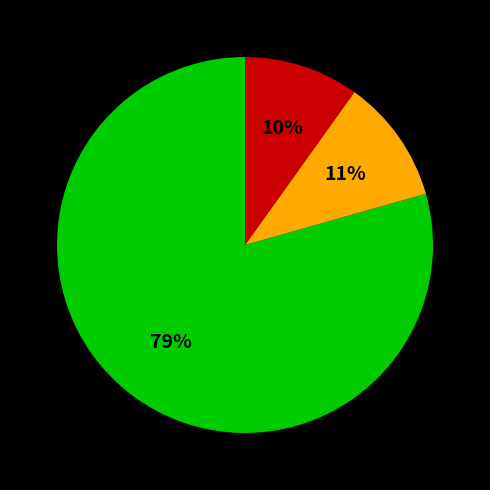

Does any single category account for the majority?

Yes